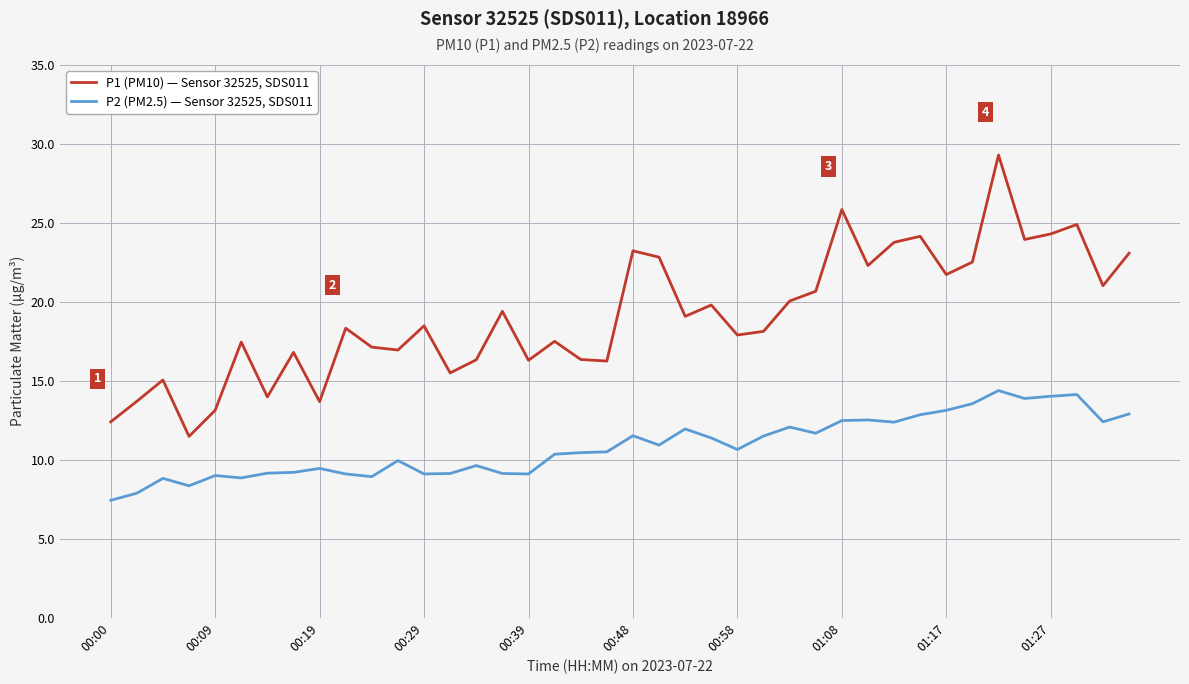

True or false: P2 (PM2.5) — Sensor 32525, SDS011 and P1 (PM10) — Sensor 32525, SDS011 cross at least once.

False